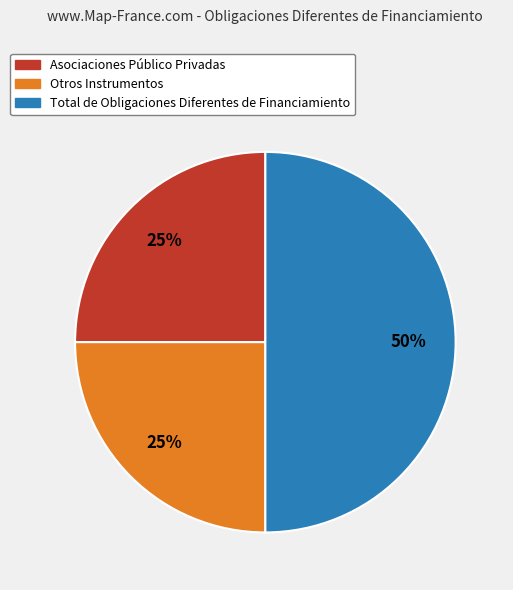

To the nearest percent, what is the difference between the largest and smallest slice percentages?

25%